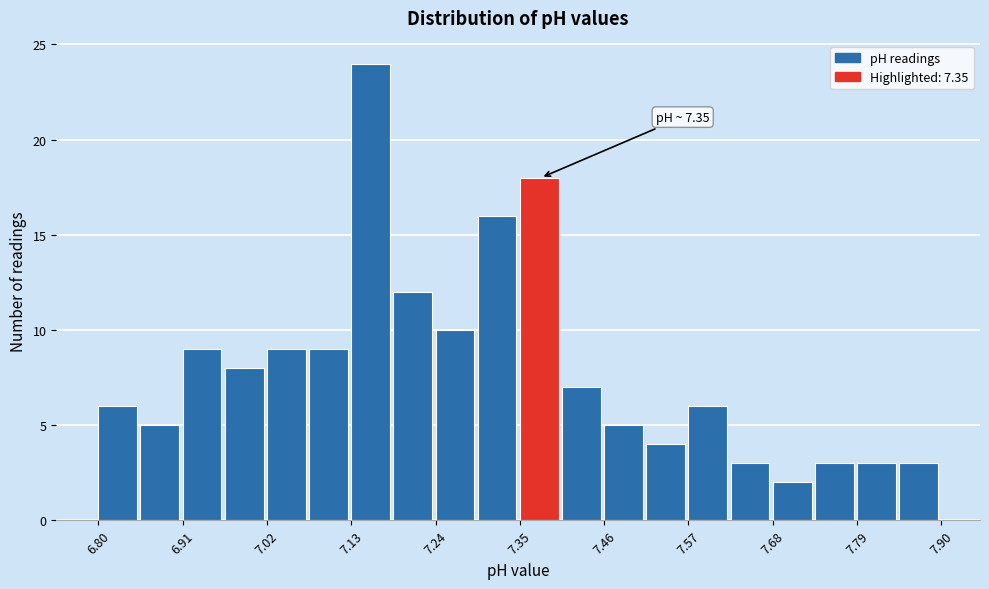

Around what value on the x-axis is the tallest bar? Give the approximate position of its centre, as read against the axis.

7.16